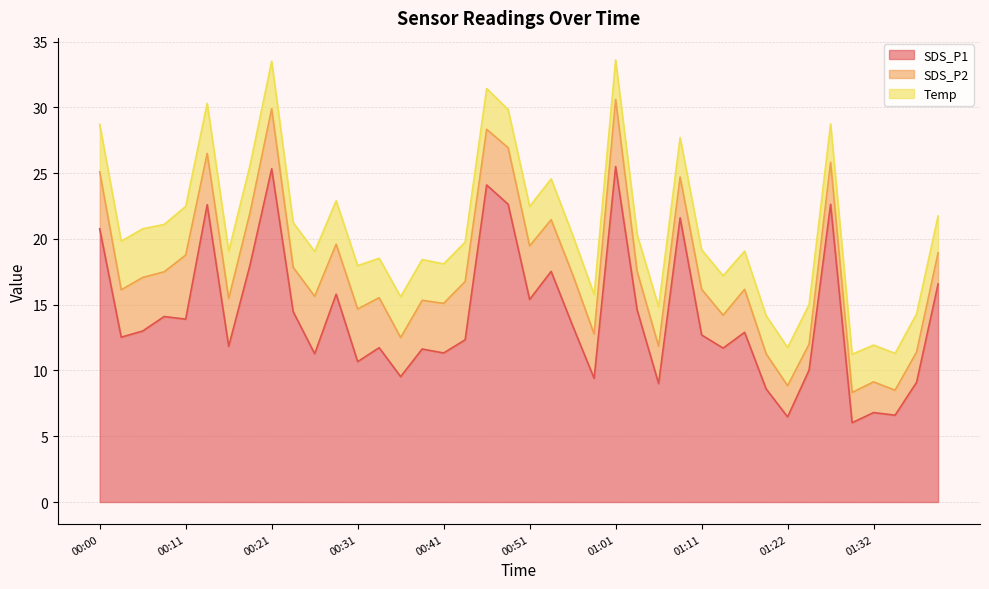

Reading right to left, transcribe all the data shown in this chart.

SDS_P1: 01:39=16.6	01:37=9.1	01:34=6.6	01:32=6.8	01:29=6.0	01:27=22.6	01:24=10.0	01:22=6.5	01:19=8.6	01:16=12.9	01:14=11.7	01:11=12.7	01:09=21.6	01:06=9.0	01:04=14.6	01:01=25.5	00:59=9.4	00:56=13.4	00:54=17.5	00:51=15.4	00:49=22.6	00:46=24.1	00:44=12.3	00:41=11.3	00:39=11.6	00:36=9.5	00:34=11.7	00:31=10.7	00:29=15.8	00:26=11.3	00:23=14.5	00:21=25.3	00:18=18.1	00:16=11.8	00:13=22.6	00:11=13.9	00:08=14.1	00:05=13.0	00:03=12.5	00:00=20.8
SDS_P2: 01:39=2.4	01:37=2.3	01:34=1.9	01:32=2.3	01:29=2.3	01:27=3.2	01:24=2.0	01:22=2.4	01:19=2.7	01:16=3.3	01:14=2.5	01:11=3.5	01:09=3.1	01:06=2.8	01:04=2.9	01:01=5.1	00:59=3.4	00:56=3.9	00:54=3.9	00:51=4.1	00:49=4.3	00:46=4.2	00:44=4.4	00:41=3.8	00:39=3.7	00:36=3.0	00:34=3.8	00:31=4.0	00:29=3.8	00:26=4.4	00:23=3.4	00:21=4.6	00:18=4.0	00:16=3.6	00:13=3.9	00:11=4.9	00:08=3.4	00:05=4.1	00:03=3.6	00:00=4.3
Temp: 01:39=2.8	01:37=2.9	01:34=2.8	01:32=2.8	01:29=2.9	01:27=2.9	01:24=3.0	01:22=2.9	01:19=2.9	01:16=2.9	01:14=3.0	01:11=3.0	01:09=3.0	01:06=3.0	01:04=2.8	01:01=3.0	00:59=3.0	00:56=3.0	00:54=3.1	00:51=3.0	00:49=2.9	00:46=3.1	00:44=3.0	00:41=3.0	00:39=3.1	00:36=3.1	00:34=3.0	00:31=3.3	00:29=3.3	00:26=3.4	00:23=3.4	00:21=3.6	00:18=3.6	00:16=3.6	00:13=3.8	00:11=3.7	00:08=3.6	00:05=3.7	00:03=3.7	00:00=3.6